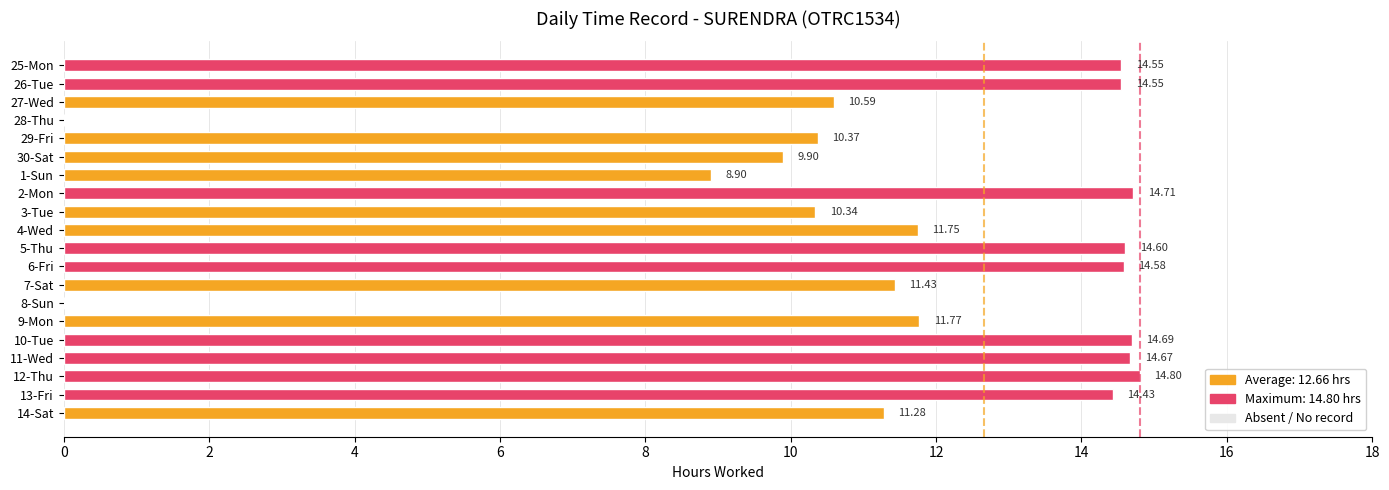

How many distinct data groups are displayed?

1